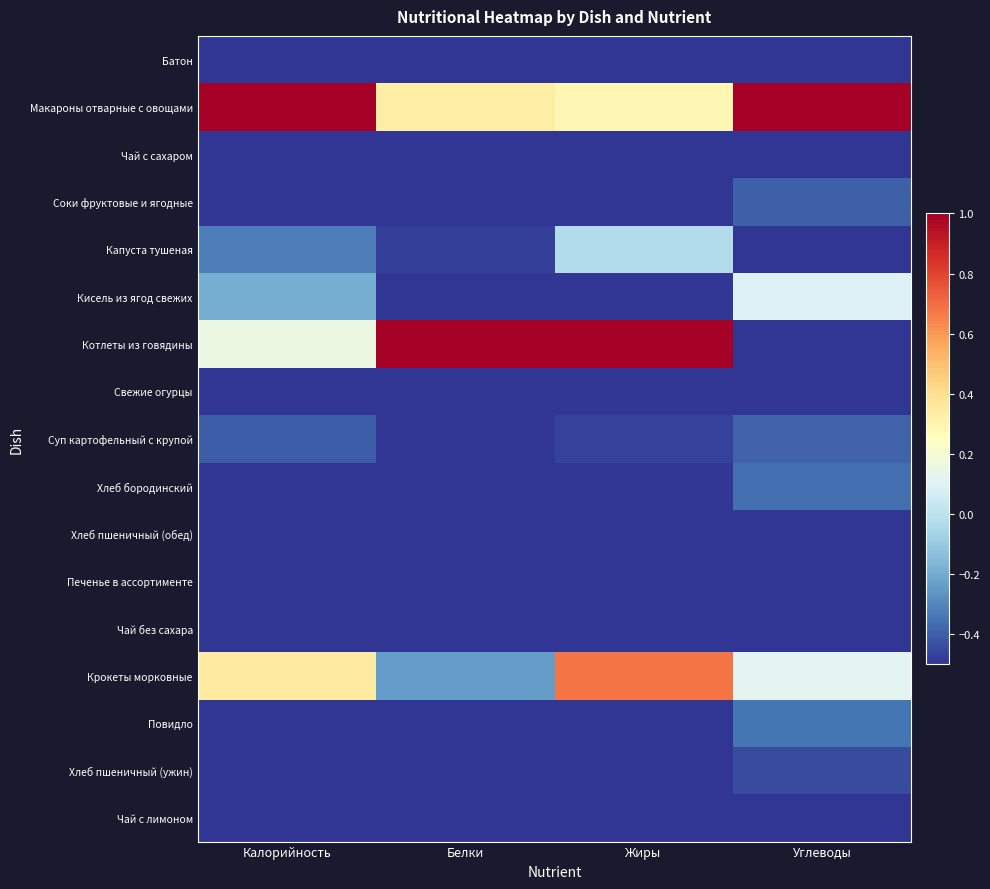

Reading left to right, what are all the values shown in this chart?

Батон: Калорийность=-0.7	Белки=-0.7	Жиры=-0.9	Углеводы=-0.6
Макароны отварные с овощами: Калорийность=1.0	Белки=0.3	Жиры=0.3	Углеводы=1.0
Чай с сахаром: Калорийность=-0.9	Белки=-1.0	Жиры=-1.0	Углеводы=-0.8
Соки фруктовые и ягодные: Калорийность=-0.6	Белки=-1.0	Жиры=-1.0	Углеводы=-0.4
Капуста тушеная: Калорийность=-0.3	Белки=-0.5	Жиры=-0.0	Углеводы=-0.6
Кисель из ягод свежих: Калорийность=-0.2	Белки=-1.0	Жиры=-1.0	Углеводы=0.1
Котлеты из говядины: Калорийность=0.2	Белки=1.0	Жиры=1.0	Углеводы=-0.6
Свежие огурцы: Калорийность=-1.0	Белки=-1.0	Жиры=-1.0	Углеводы=-1.0
Суп картофельный с крупой: Калорийность=-0.4	Белки=-0.7	Жиры=-0.5	Углеводы=-0.4
Хлеб бородинский: Калорийность=-0.5	Белки=-0.6	Жиры=-0.9	Углеводы=-0.4
Хлеб пшеничный (обед): Калорийность=-0.8	Белки=-0.8	Жиры=-1.0	Углеводы=-0.8
Печенье в ассортименте: Калорийность=-0.5	Белки=-0.7	Жиры=-0.5	Углеводы=-0.6
Чай без сахара: Калорийность=-1.0	Белки=-1.0	Жиры=-1.0	Углеводы=-1.0
Крокеты морковные: Калорийность=0.3	Белки=-0.2	Жиры=0.7	Углеводы=0.1
Повидло: Калорийность=-0.6	Белки=-1.0	Жиры=-1.0	Углеводы=-0.3
Хлеб пшеничный (ужин): Калорийность=-0.6	Белки=-0.6	Жиры=-0.9	Углеводы=-0.4
Чай с лимоном: Калорийность=-0.7	Белки=-1.0	Жиры=-1.0	Углеводы=-0.6